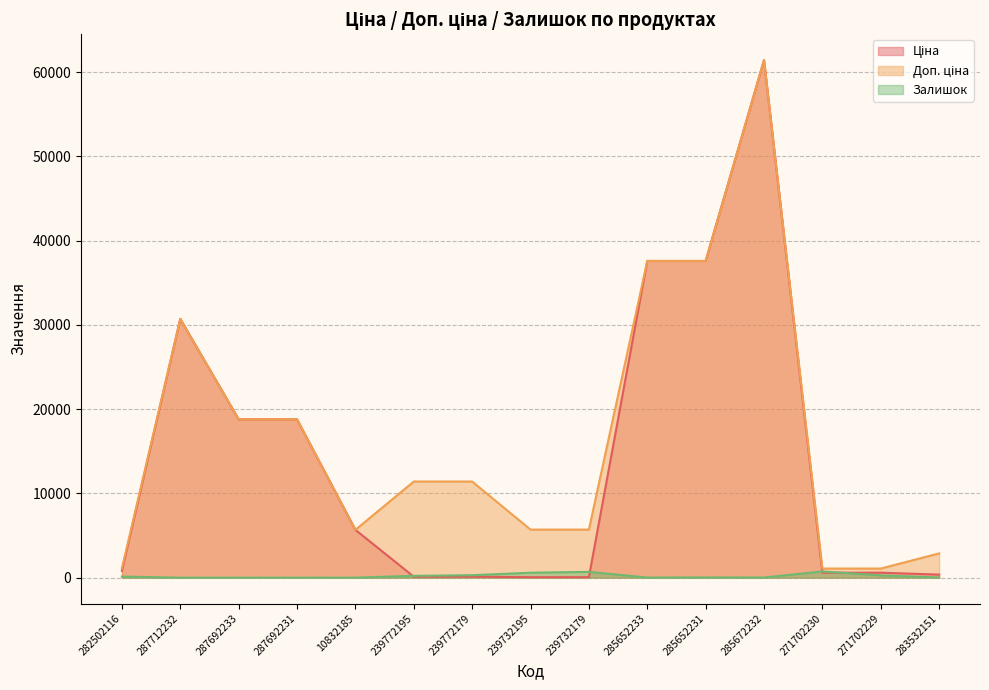

Reading left to right, extract all data points from this chart.

Ціна: 282502116=818.5	287712232=30717.1	287692233=18796.8	287692231=18796.8	10832185=5673.8	239772195=114.1	239772179=114.1	239732195=57.0	239732179=57.0	285652233=37593.6	285652231=37593.6	285672232=61434.3	271702230=589.9	271702229=589.9	283532151=359.9
Доп. ціна: 282502116=1109.2	287712232=30717.1	287692233=18796.8	287692231=18796.8	10832185=5673.8	239772195=11410.0	239772179=11410.0	239732195=5705.0	239732179=5705.0	285652233=37593.6	285652231=37593.6	285672232=61434.3	271702230=1081.7	271702229=1081.7	283532151=2878.8
Залишок: 282502116=125.0	287712232=0.0	287692233=0.0	287692231=0.0	10832185=2.0	239772195=214.0	239772179=290.0	239732195=588.0	239732179=686.0	285652233=13.0	285652231=23.0	285672232=16.0	271702230=735.0	271702229=272.0	283532151=15.0